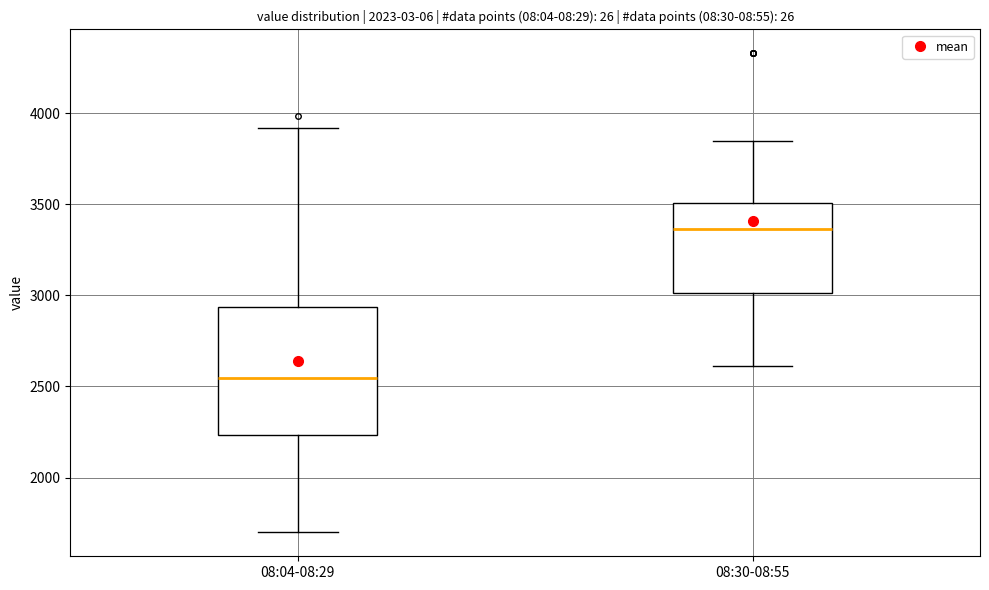

Reading left to right, read every box against the y-axis: the position of its median line, the range the box covers, and the ends of its whiskers. The values are not printed on the chart, so give them approximately, as read against the axis.

08:04-08:29: median 2550, box 2250 to 2950, whiskers 1700 to 3900
08:30-08:55: median 3350, box 3000 to 3500, whiskers 2600 to 3850